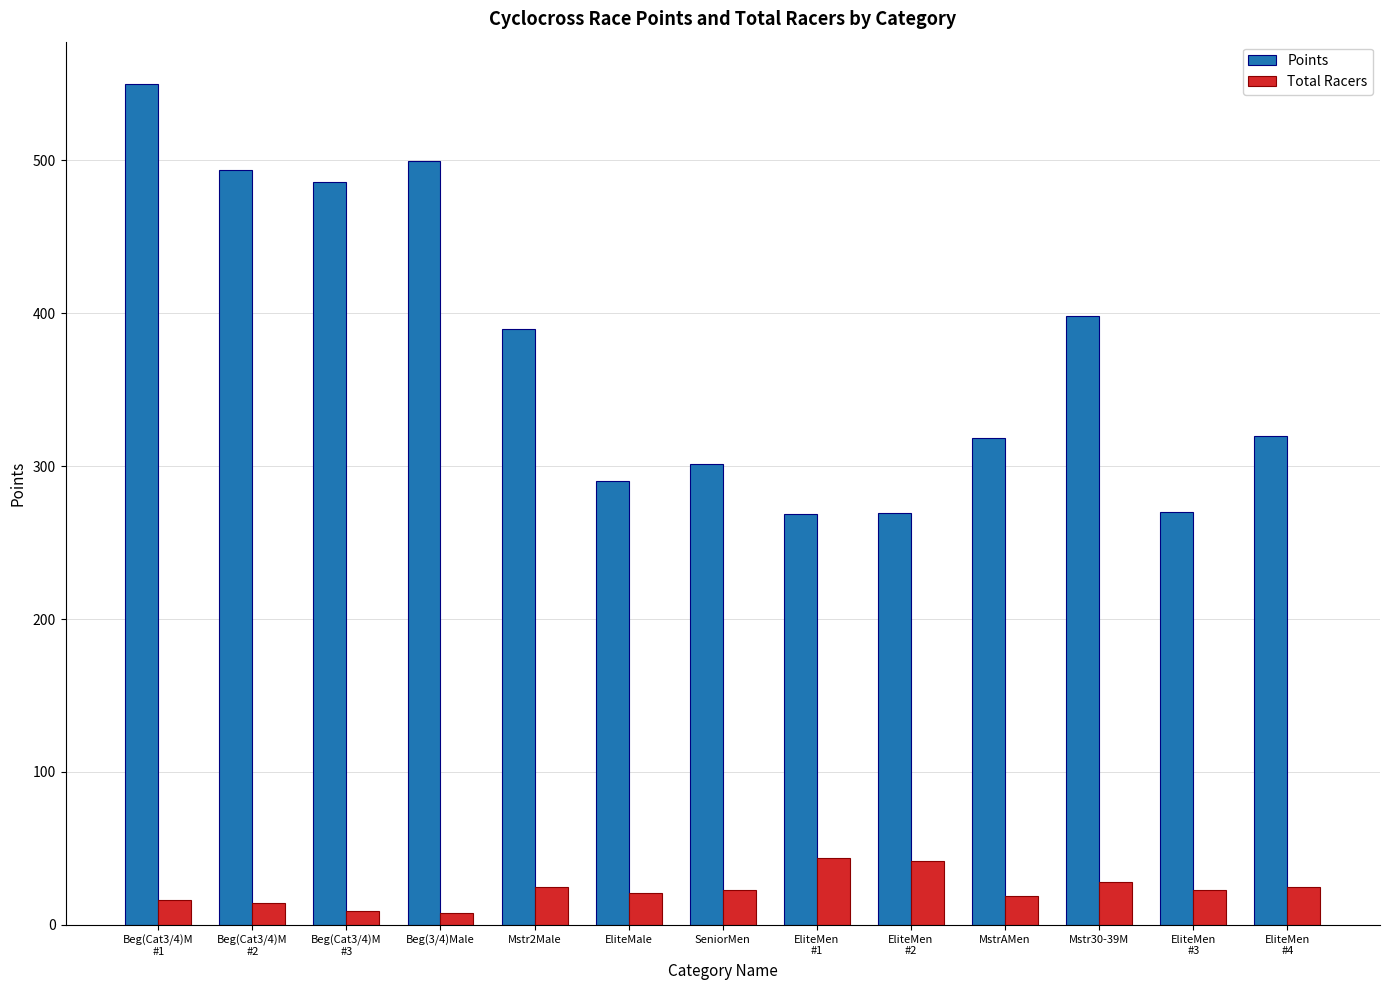

What is the maximum value shown in the chart?

550.1